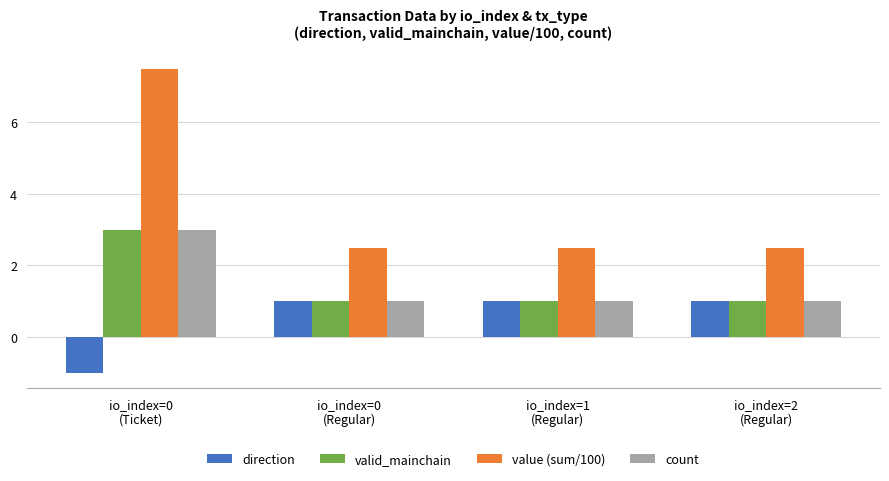

At how many categories does at least one series exceed 6?

1